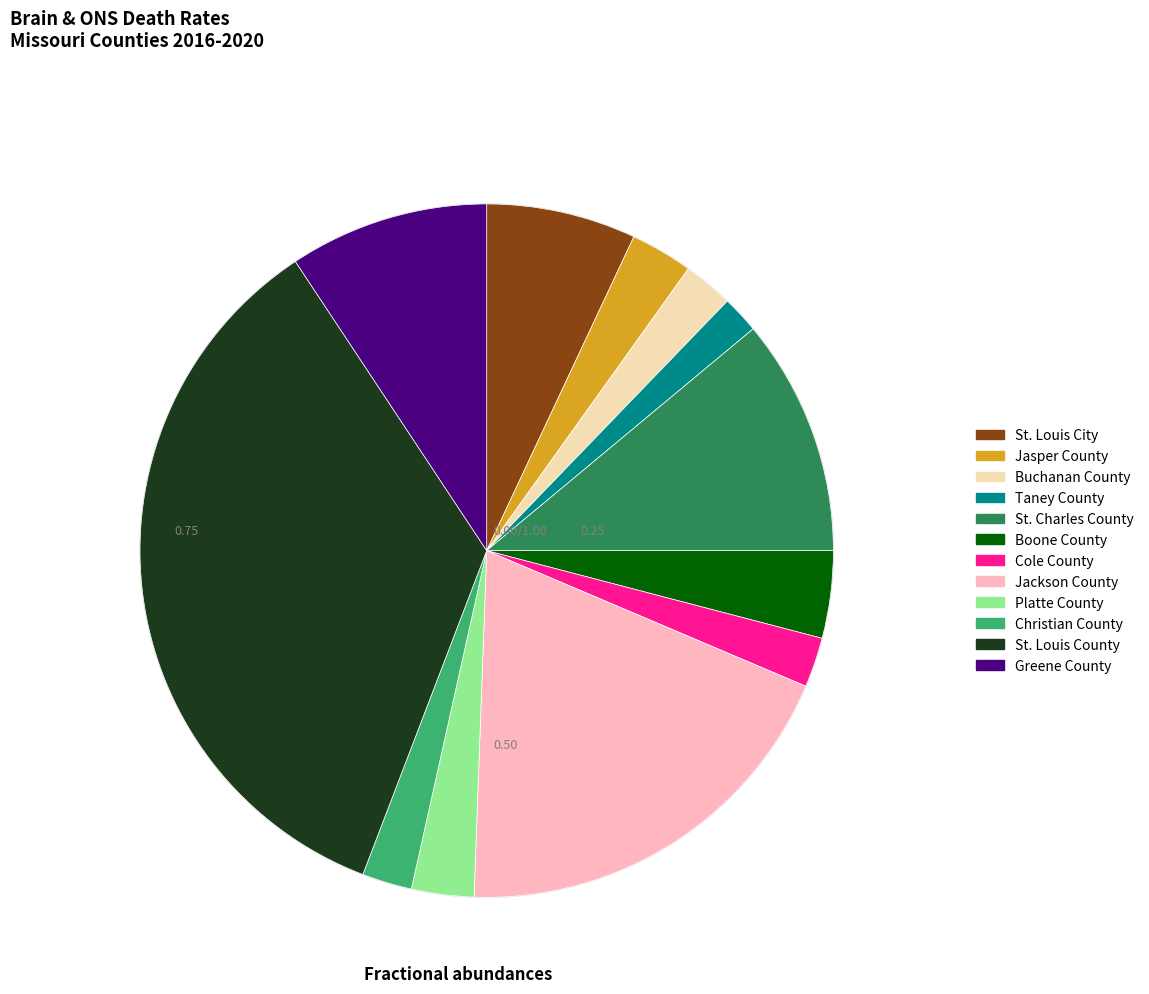

Rank the categories by value from lowest to highest.

Taney County, Buchanan County, Cole County, Christian County, Jasper County, Platte County, Boone County, St. Louis City, Greene County, St. Charles County, Jackson County, St. Louis County